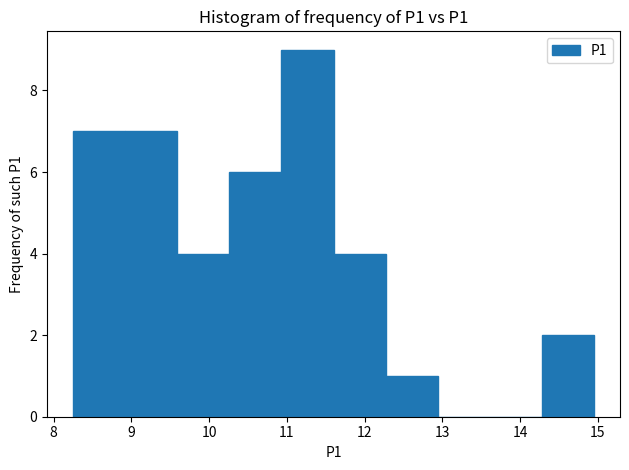

What is the height of the bar covering 9.59 to 10.26 on the x-axis? Neither the bar edges nor the heights are printed on the chart, so give them approximately, as read against the axes.

4